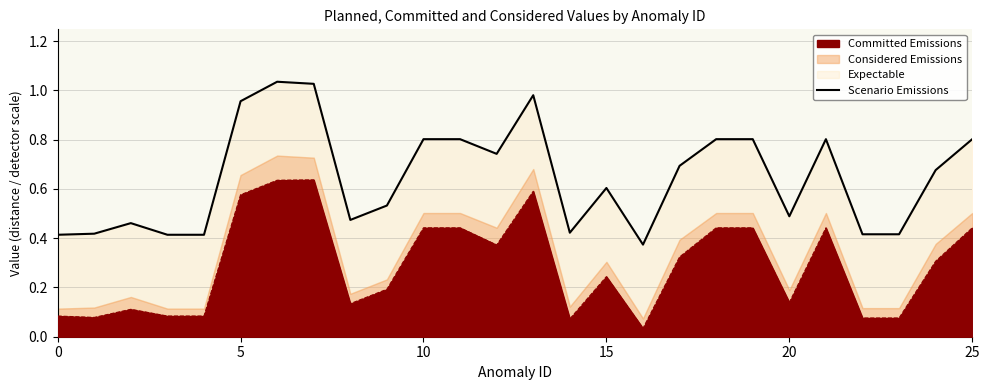

Which has a higher value, 5 or 25?

5